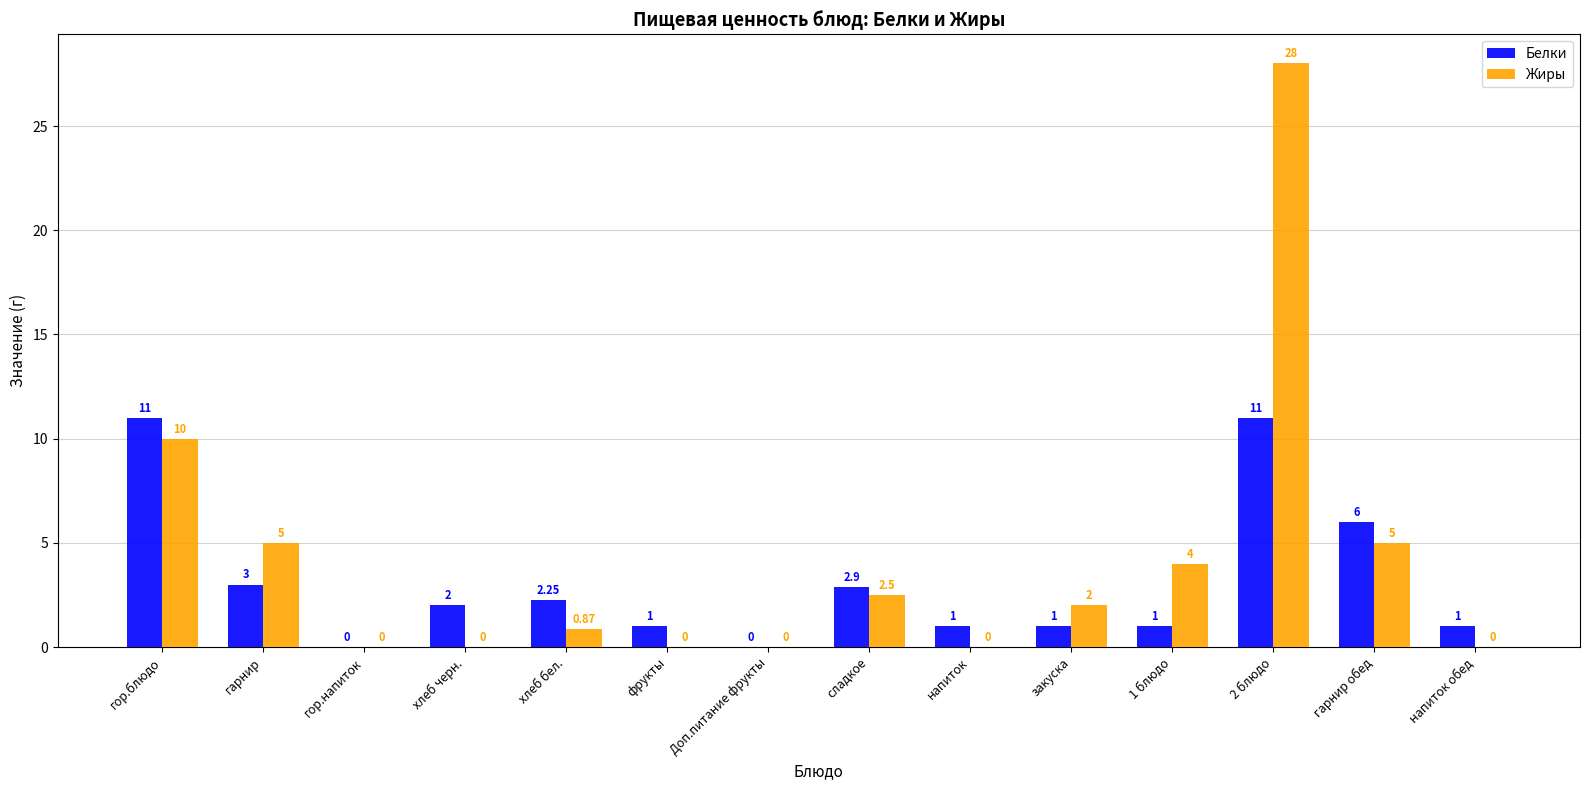

Between гарнир and 2 блюдо, which series saw the biggest shift?

Жиры